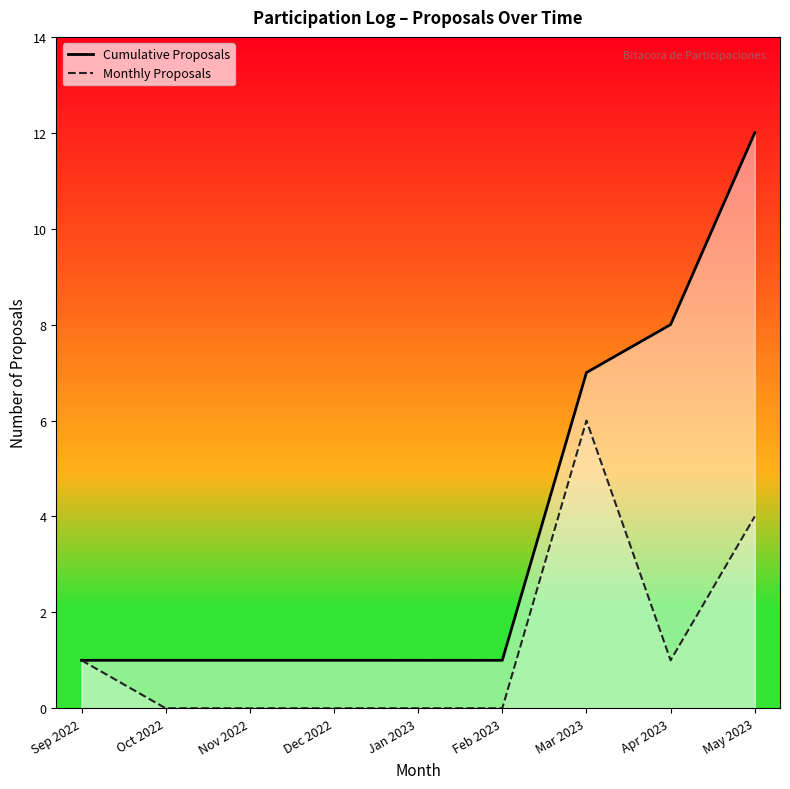

What position from the left is Apr 2023?

8